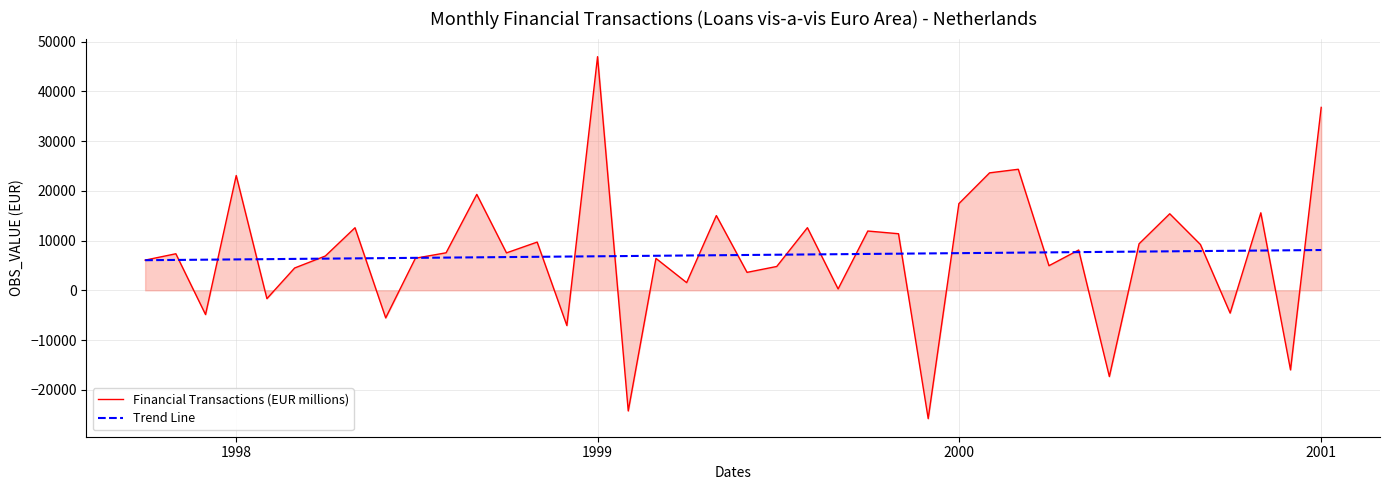

What is the maximum value for Financial Transactions (EUR millions)?

46951.0